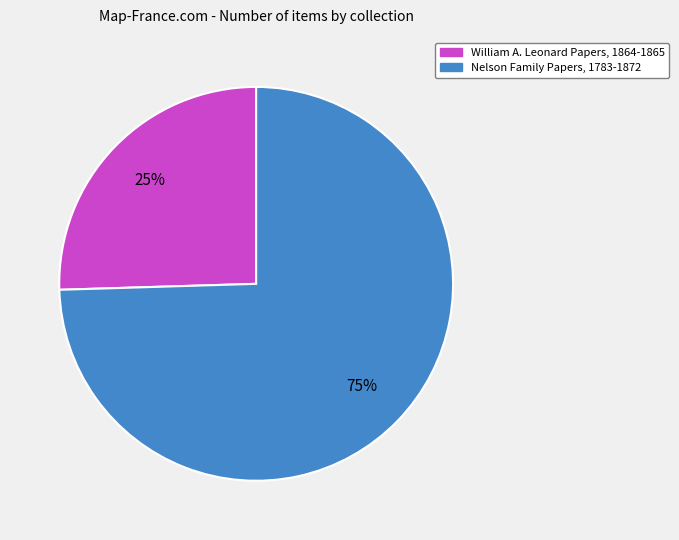

How many segments does this pie chart have?

2